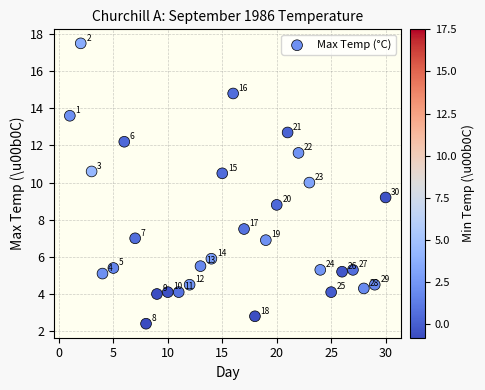

What is the range of Y values (max minus min)?

15.1